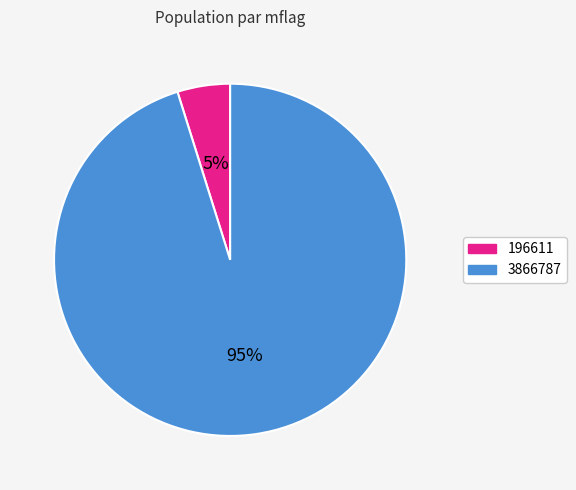

Between 196611 and 3866787, which is larger?

3866787